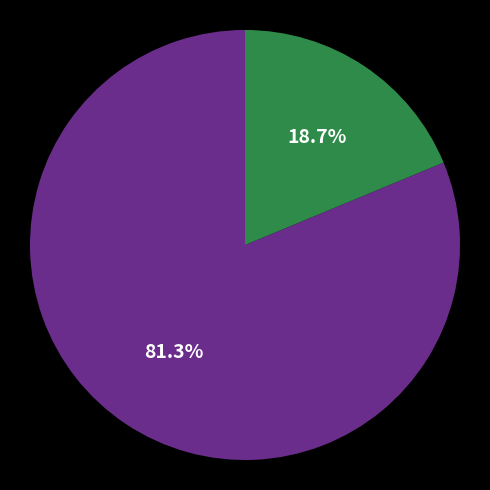

Does any single category account for the majority?

Yes